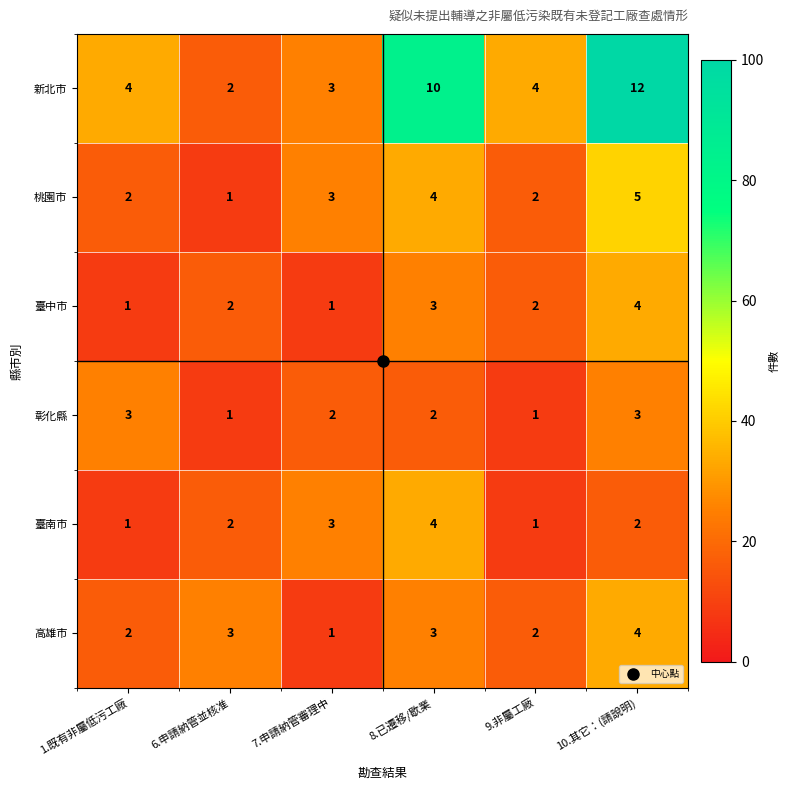

Between 1.既有非屬低污工廠 and 7.申請納管審理中, which series saw the biggest shift?

臺南市